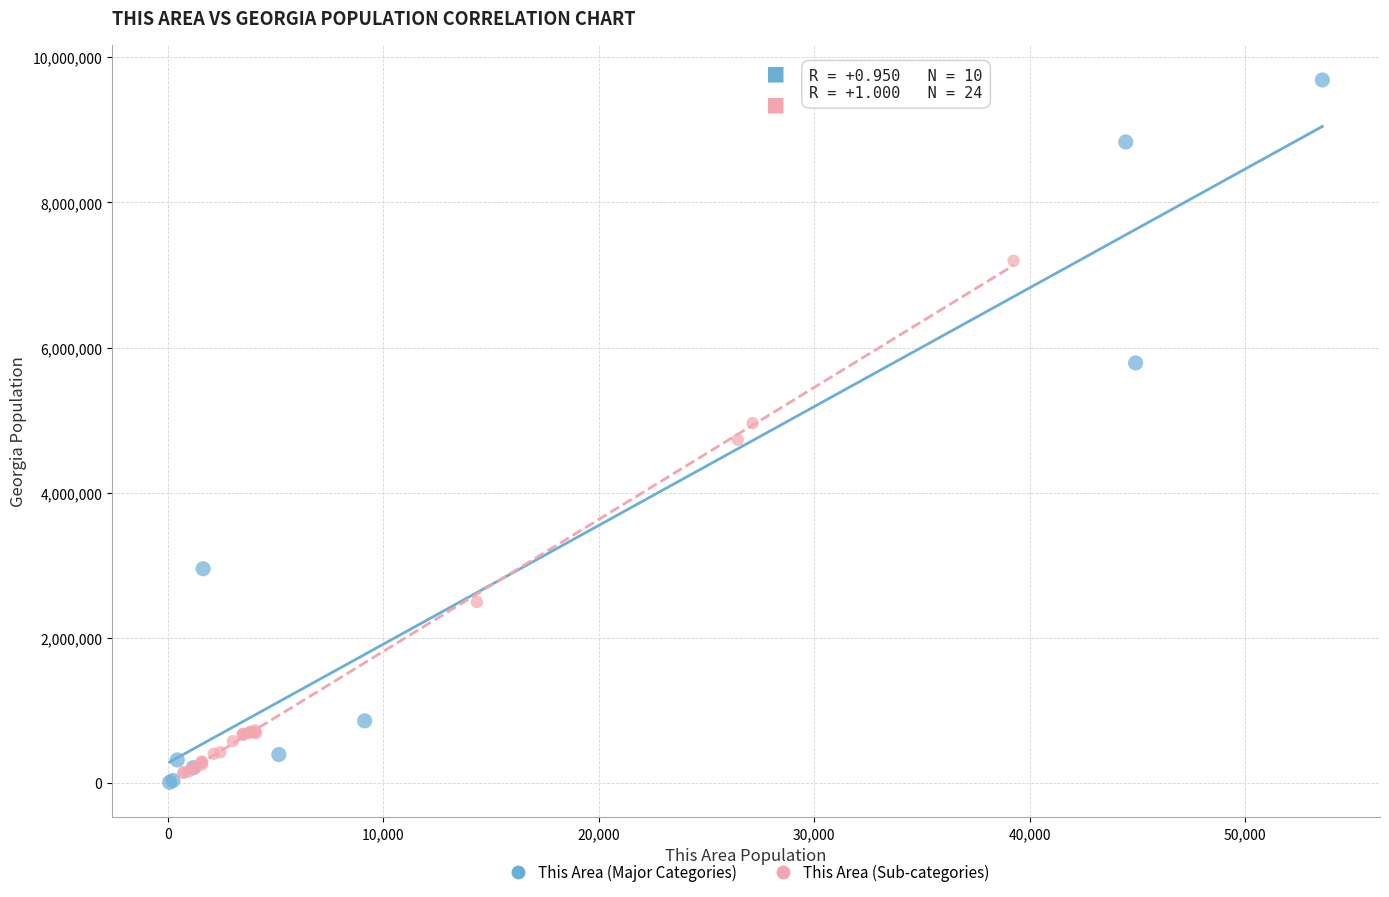

Which series contains the lowest Y value?

This Area (Major Categories)